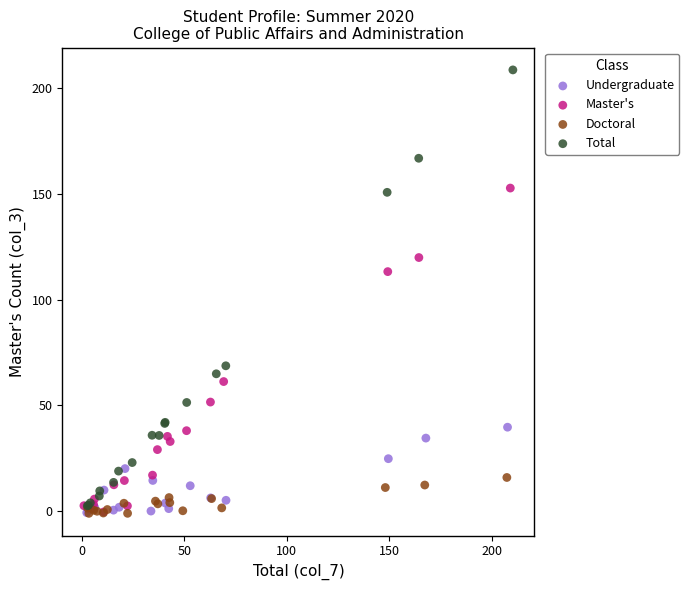

Which series has the widest spread of Y values?

Total